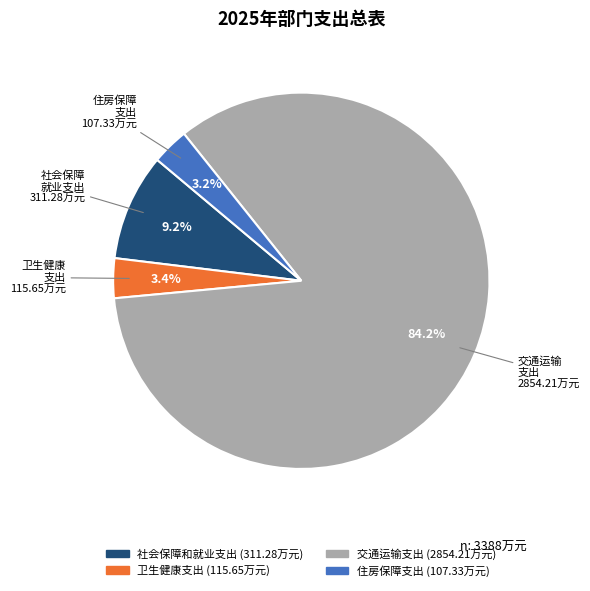

Which category has the biggest portion of the pie?

交通运输支出